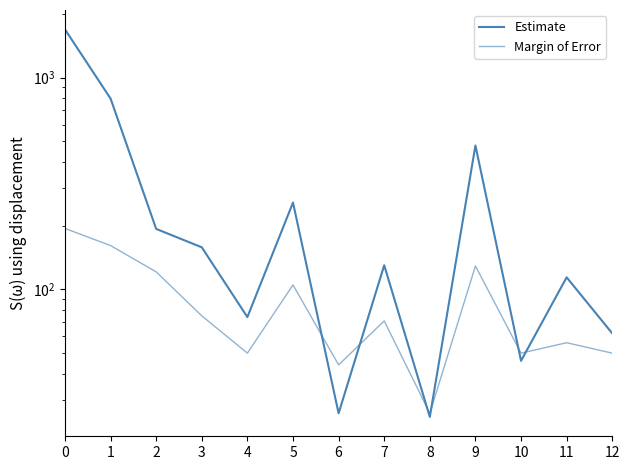

Where is the first local minimum for Margin of Error?

4